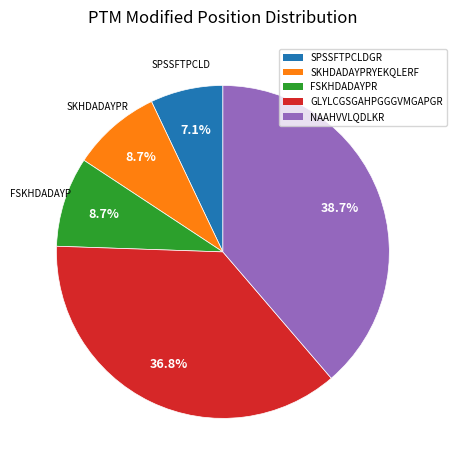

Which category has the smallest portion of the pie?

SPSSFTPCLDGR